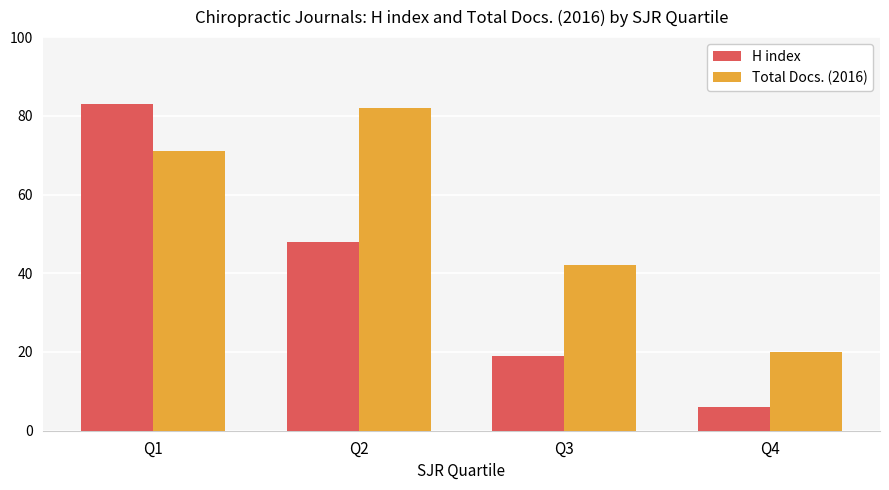

What is the lowest value of the H index series?

6